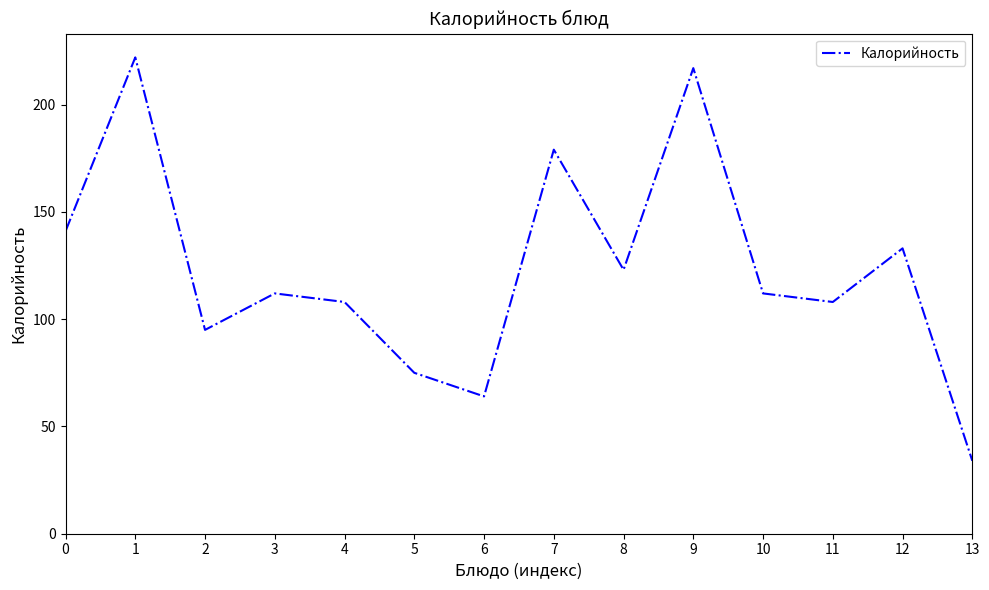

Is it true that the value at 3 is 112?

True